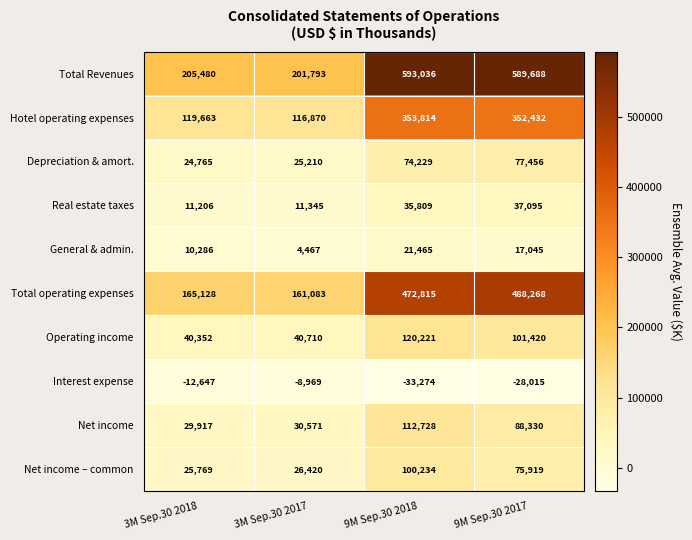

The Depreciation & amort. series shows 100595 at 9M Sep.30 2018. True or false?

False